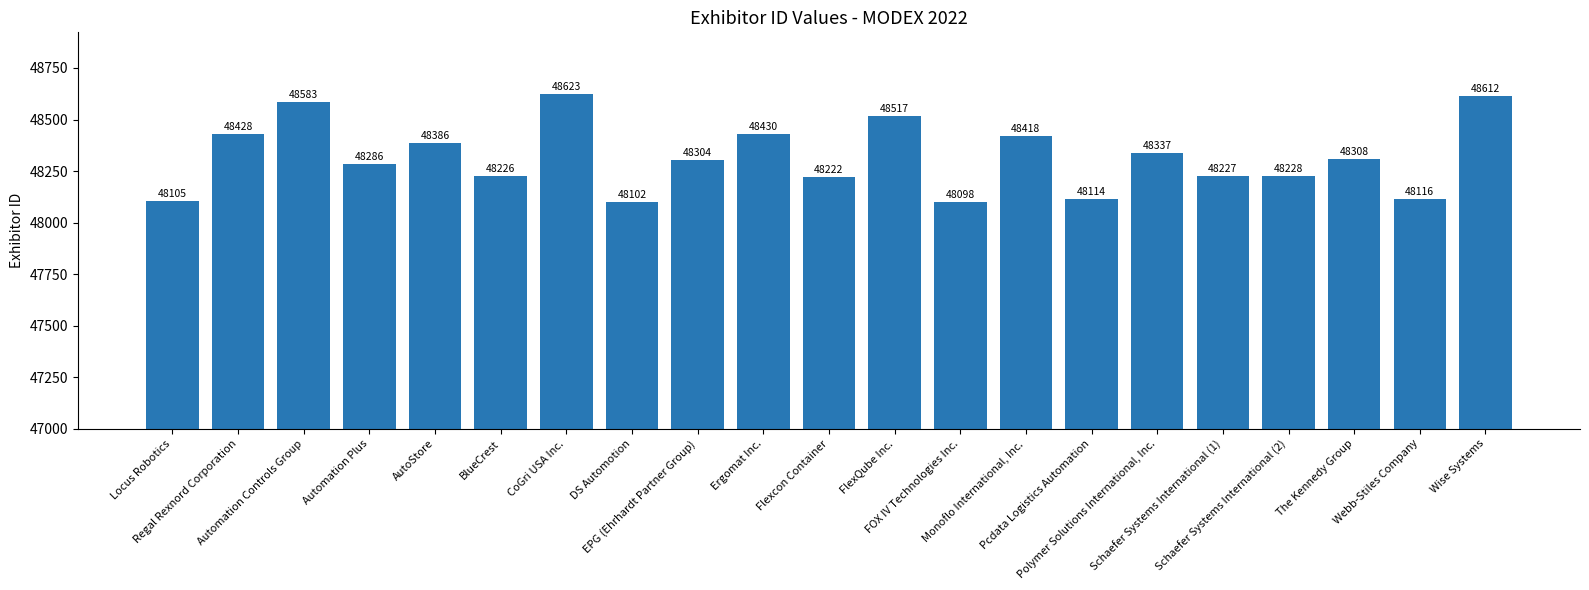

List the labels in order of value, largest first.

CoGri USA Inc., Wise Systems, Automation Controls Group, FlexQube Inc., Ergomat Inc., Regal Rexnord Corporation, Monoflo International, Inc., AutoStore, Polymer Solutions International, Inc., The Kennedy Group, EPG (Ehrhardt Partner Group), Automation Plus, Schaefer Systems International (2), Schaefer Systems International (1), BlueCrest, Flexcon Container, Webb-Stiles Company, Pcdata Logistics Automation, Locus Robotics, DS Automotion, FOX IV Technologies Inc.